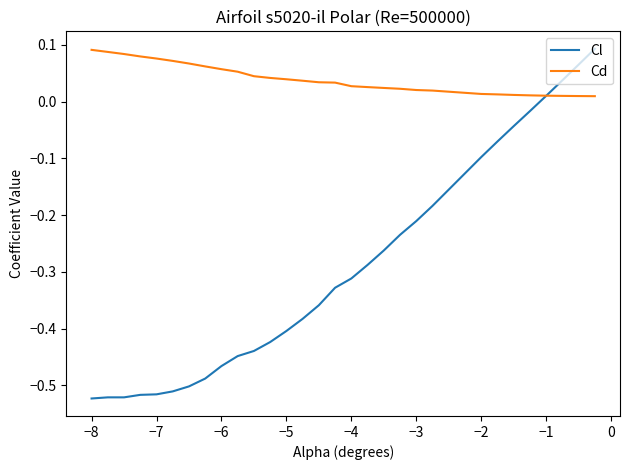

Which series has the largest range (max minus min)?

Cl